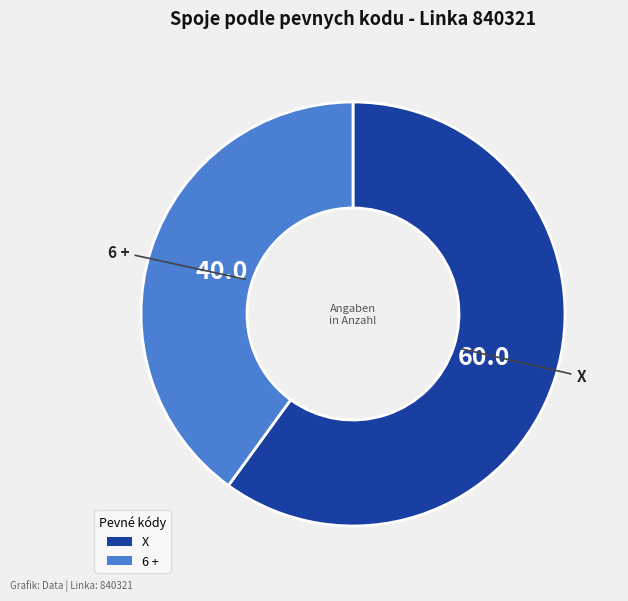

The X slice represents 53% of the pie. True or false?

False